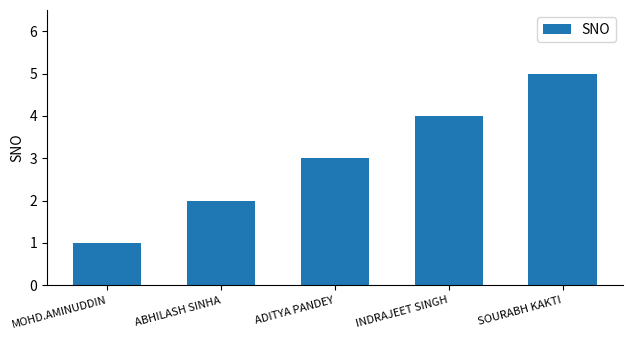

Which category has the highest value across all series?

SOURABH KAKTI